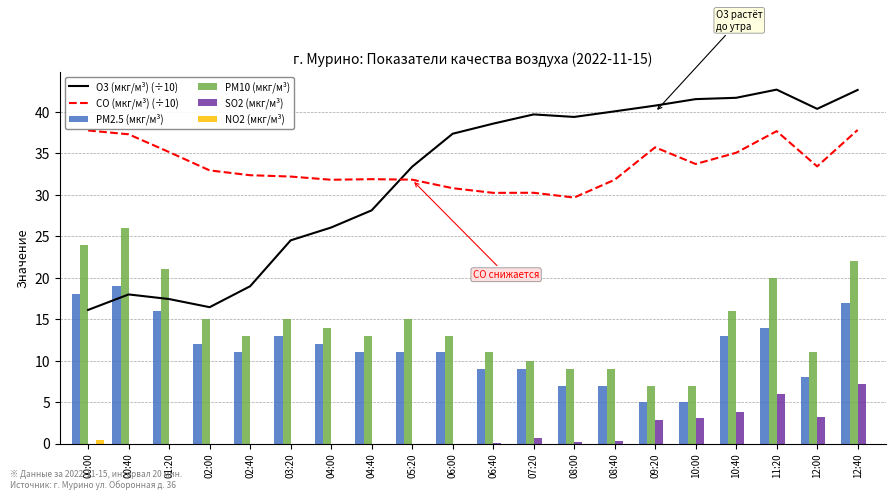

The SO2 (мкг/м³) series shows -3.7 at 04:40. True or false?

False